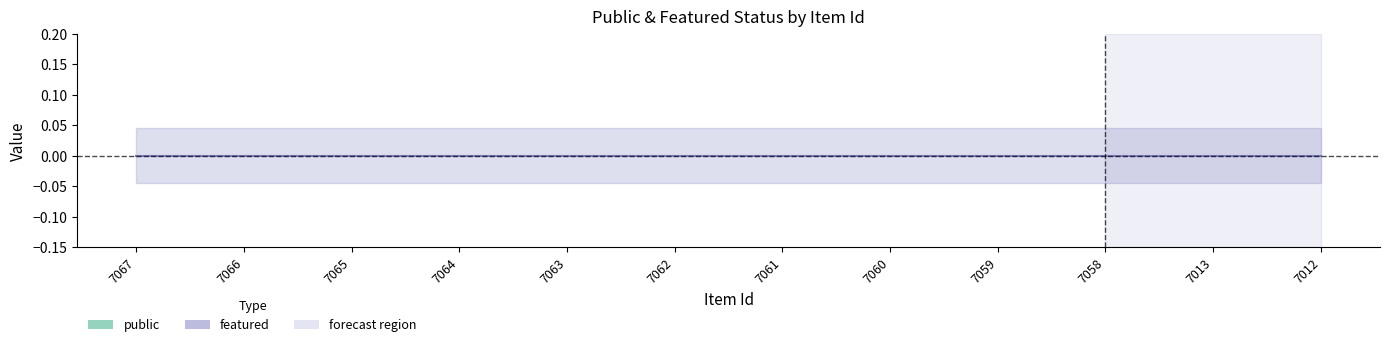

Which category has the lowest value in the featured series?

7067